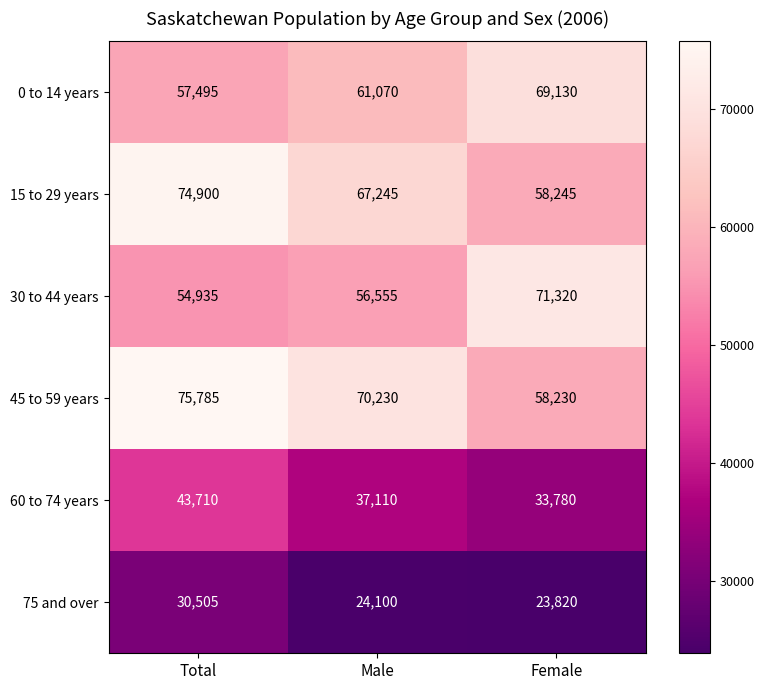

What is the maximum value shown in the chart?

75785